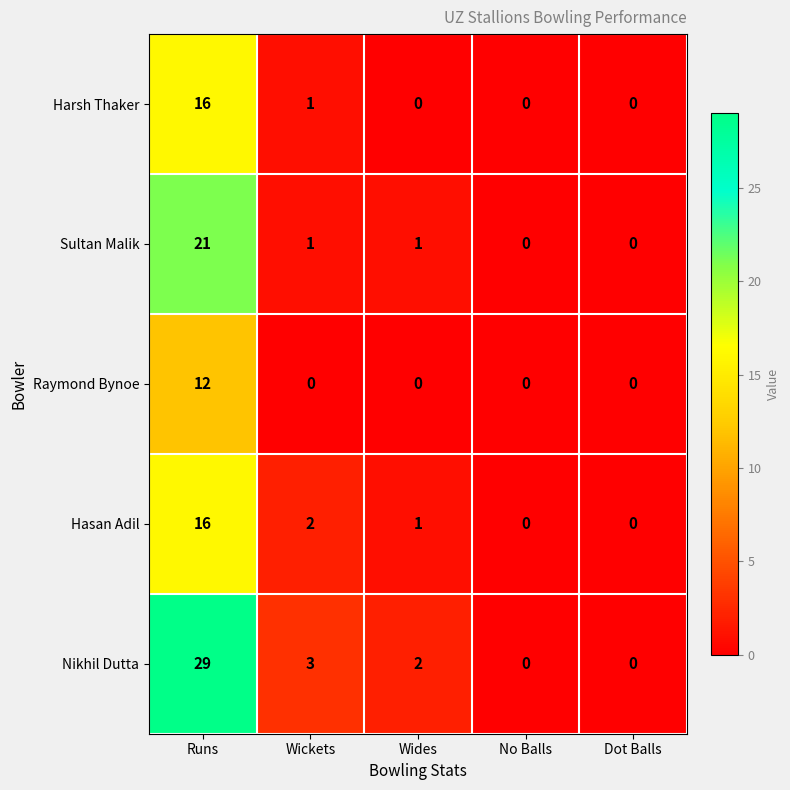

The value of Nikhil Dutta at No Balls is 0. True or false?

True